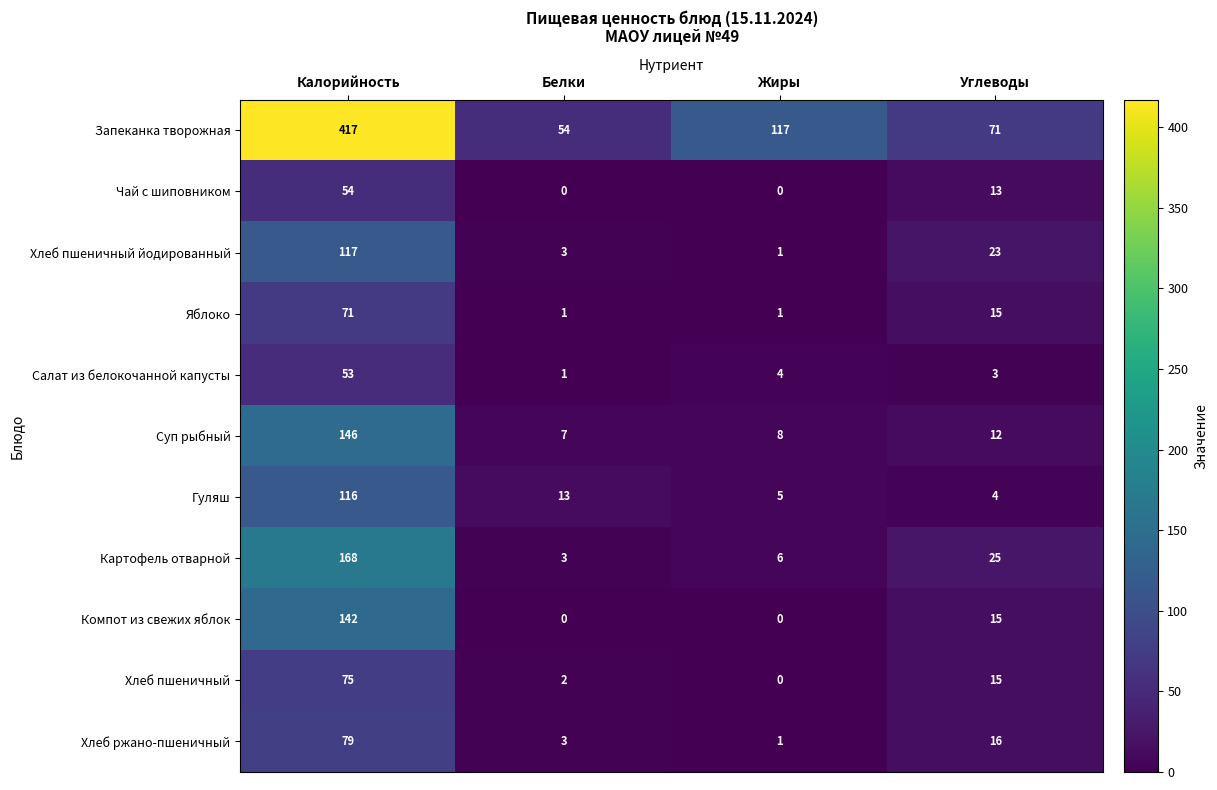

At which category is the sum across all series the highest?

Калорийность